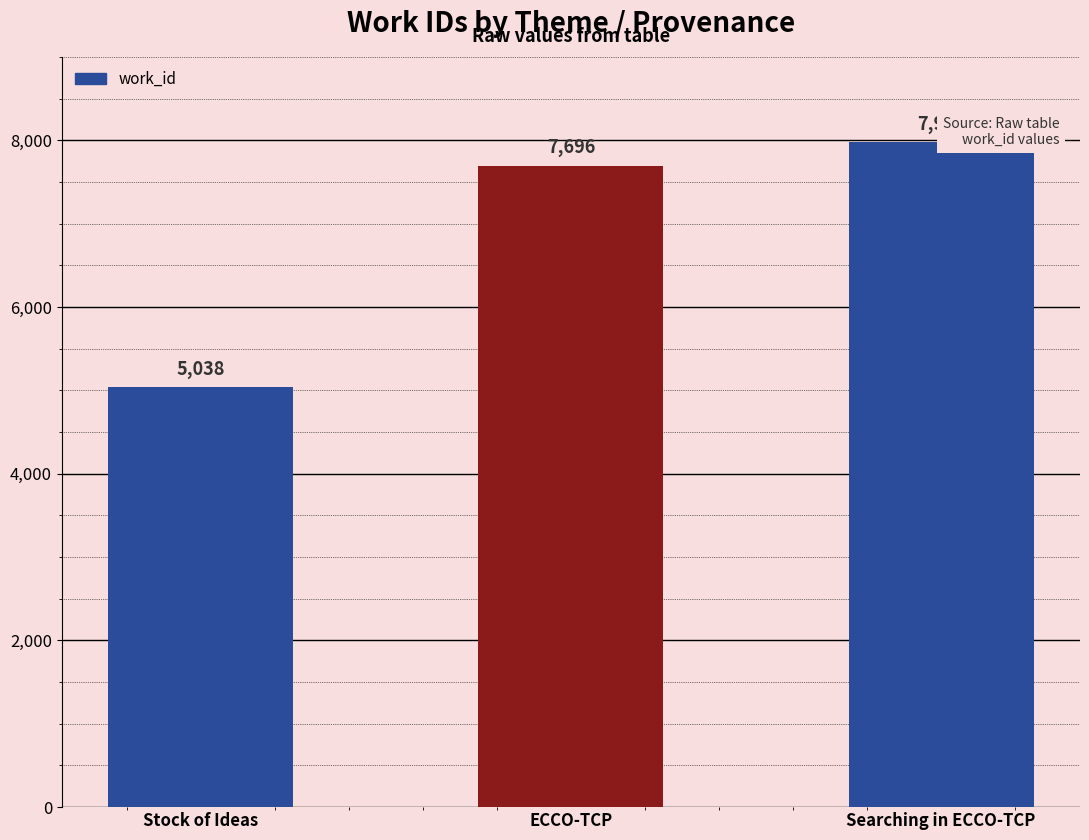

At which label is the value closest to 6510?

ECCO-TCP